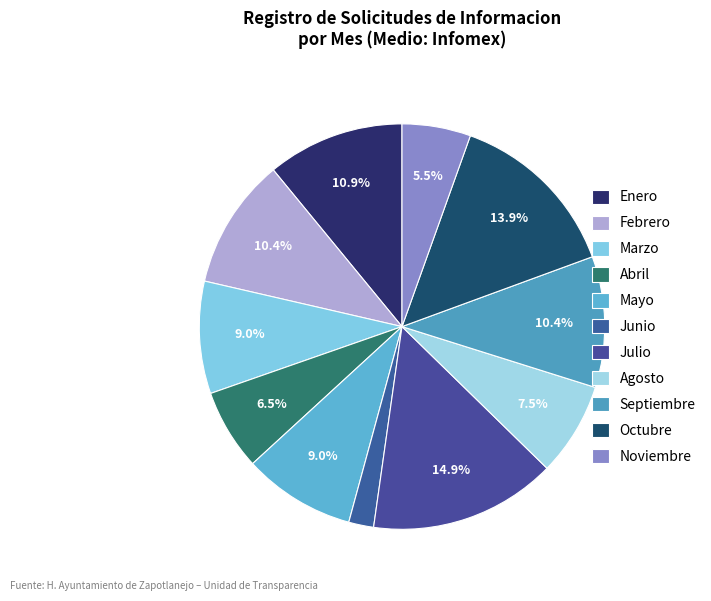

To the nearest percent, what is the difference between the largest and smallest slice percentages?

13%